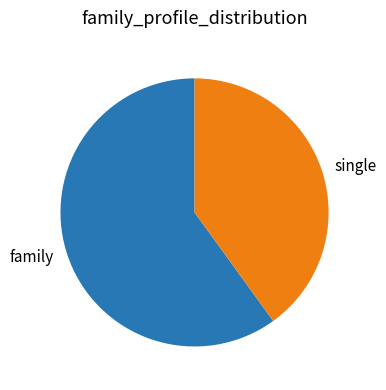

Between family and single, which is larger?

family